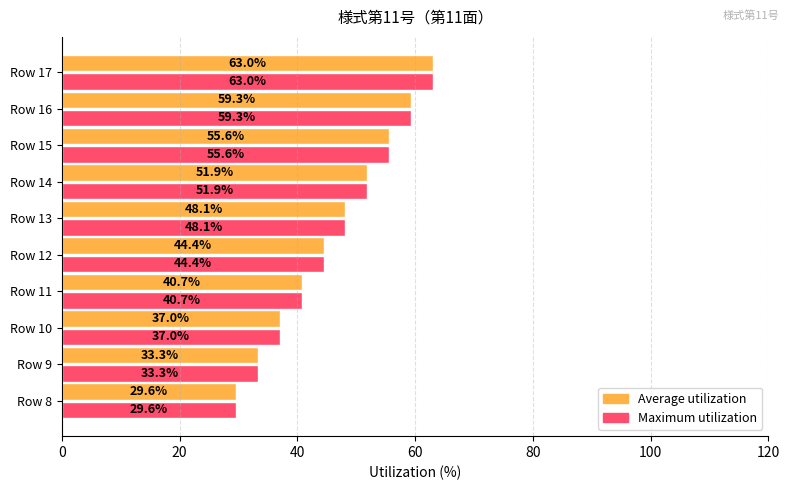

What value does the Maximum utilization series have at Row 13?

48.1